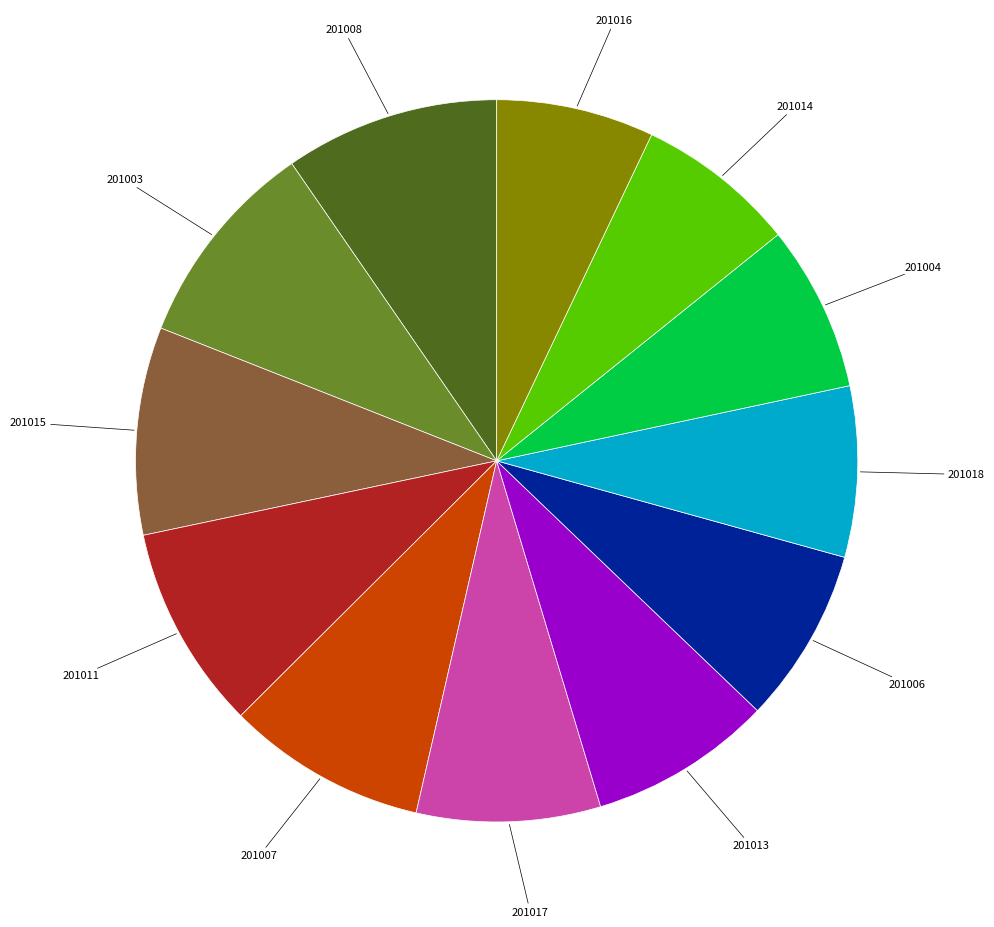

Does any single category account for the majority?

No